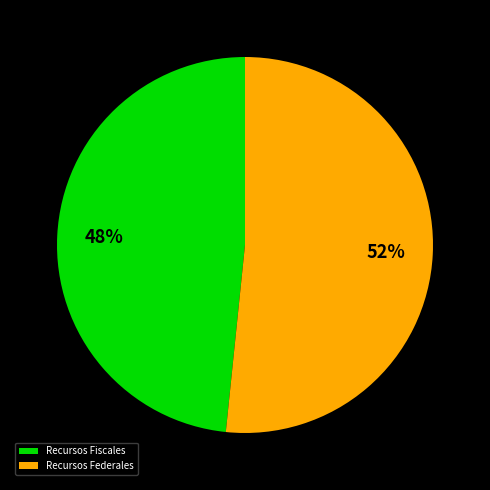

Which category has the biggest portion of the pie?

Recursos Federales